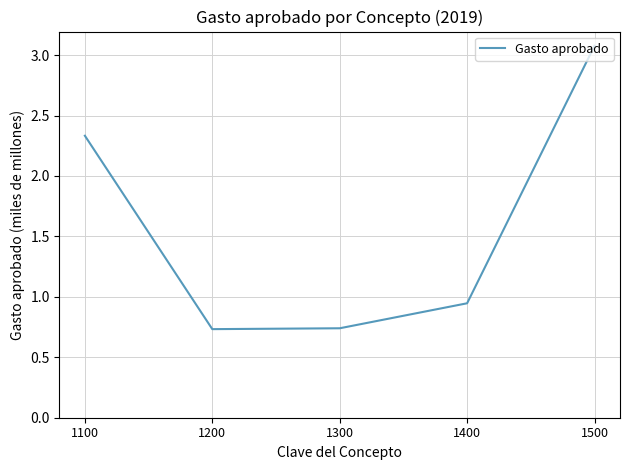

Is this an area chart (filled region under the line)?

No